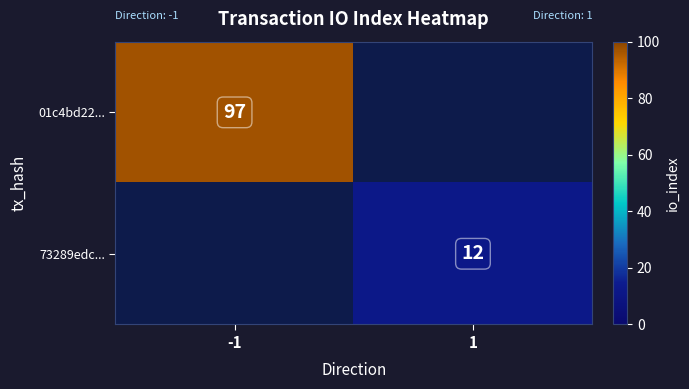

At which category does the chart reach its peak across all series?

-1